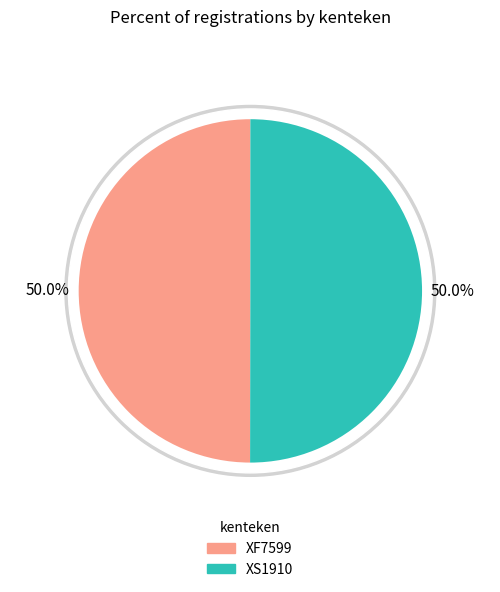

How many slices are in this pie chart?

2